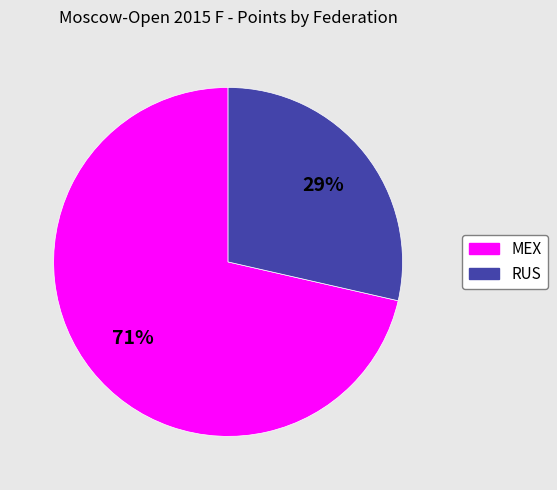

Count the number of slices in the pie.

2